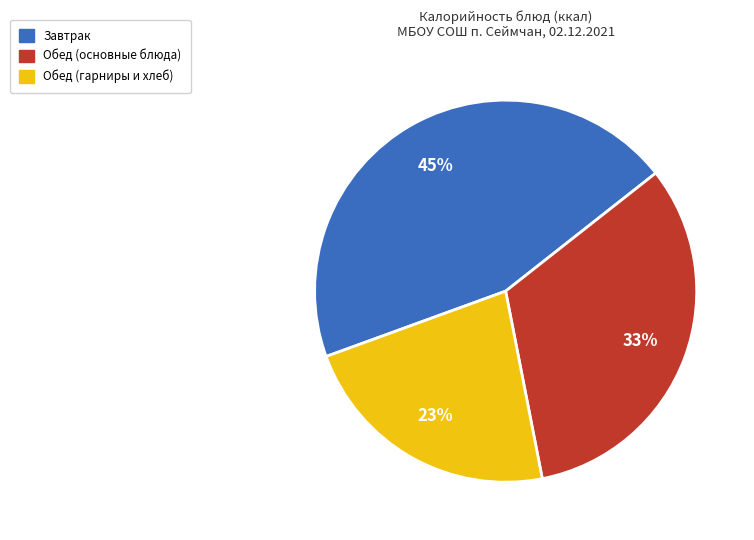

How many segments does this pie chart have?

3